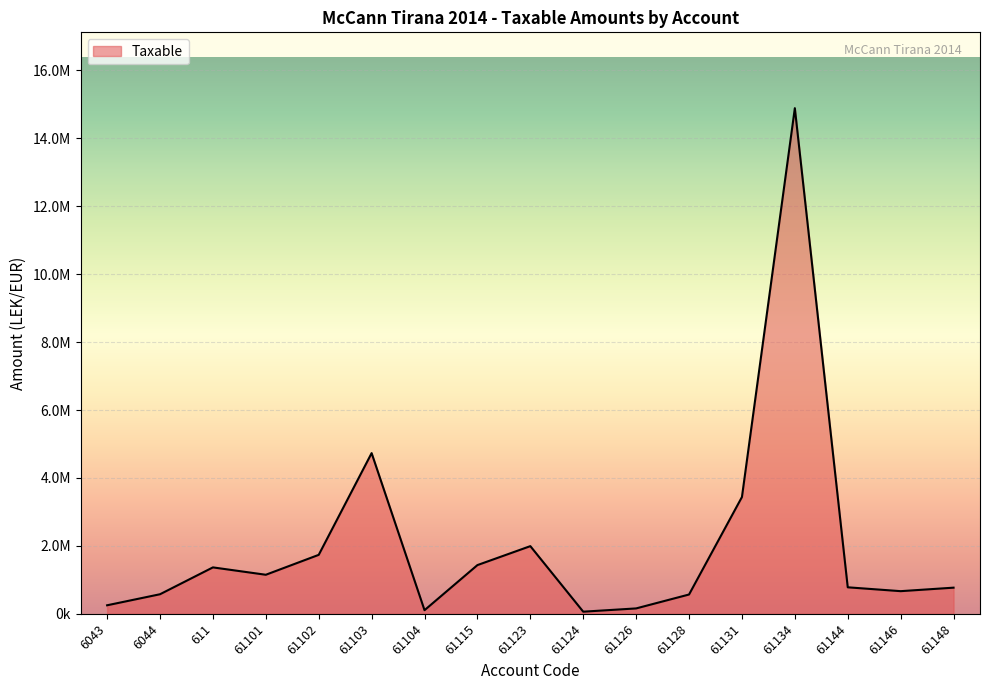

How many points are lower than both their immediate neighbors (excluding endpoints)?

4